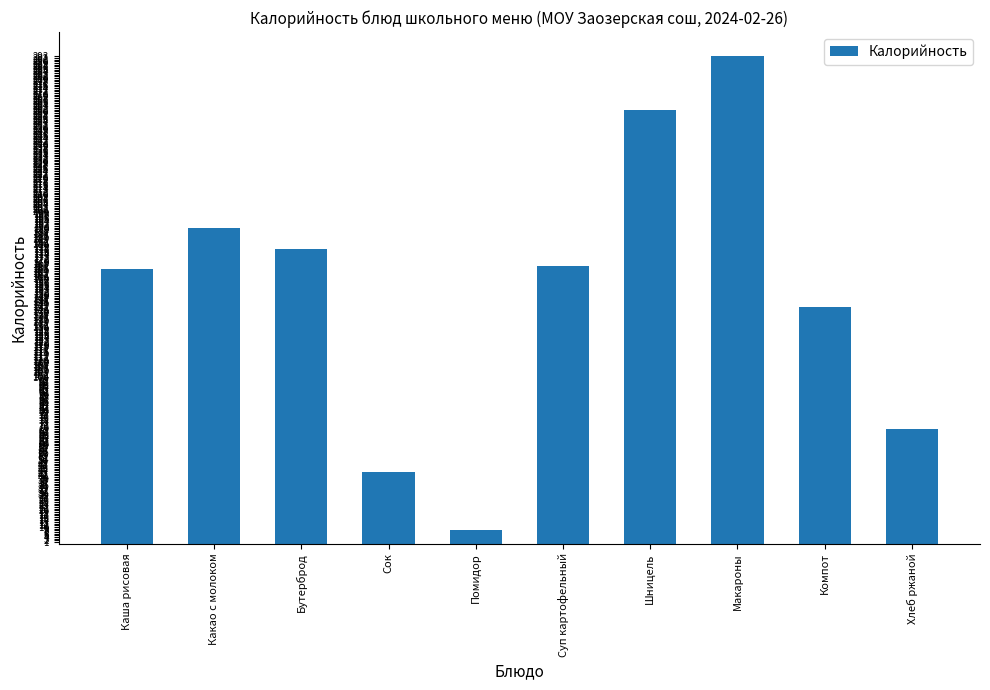

Are the bars grouped side by side (vs. stacked)?

No